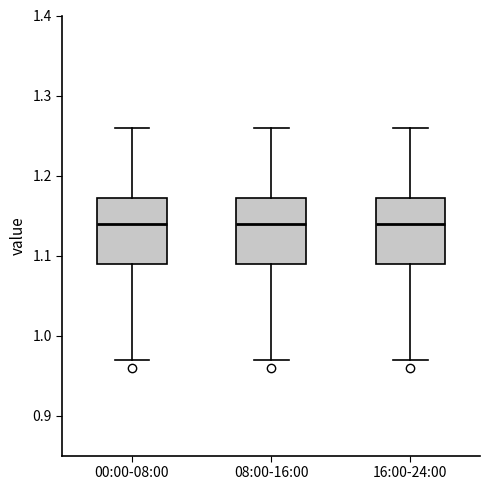

Reading left to right, read every box against the y-axis: the position of its median line, the range the box covers, and the ends of its whiskers. The values are not printed on the chart, so give them approximately, as read against the axis.

00:00-08:00: median 1.14, box 1.09 to 1.17, whiskers 0.97 to 1.26
08:00-16:00: median 1.14, box 1.09 to 1.17, whiskers 0.97 to 1.26
16:00-24:00: median 1.14, box 1.09 to 1.17, whiskers 0.97 to 1.26